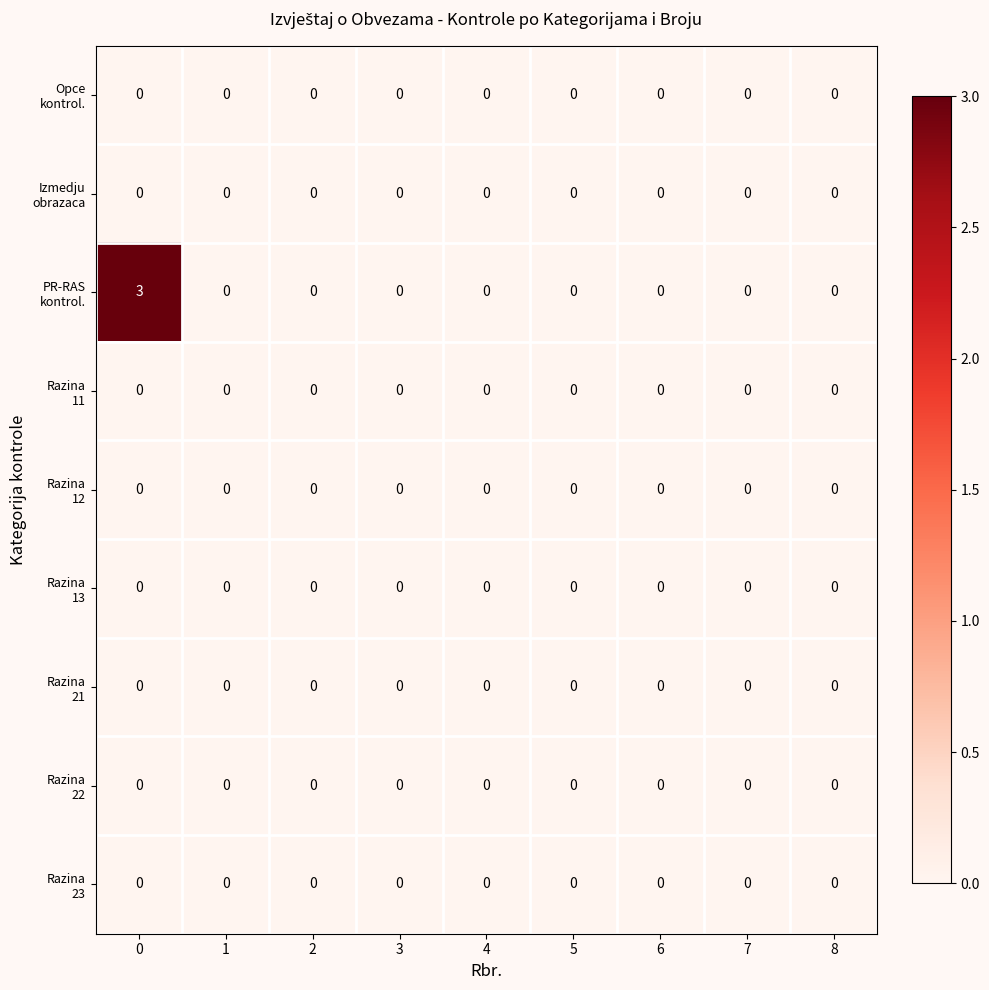

What is the maximum value shown in the chart?

3